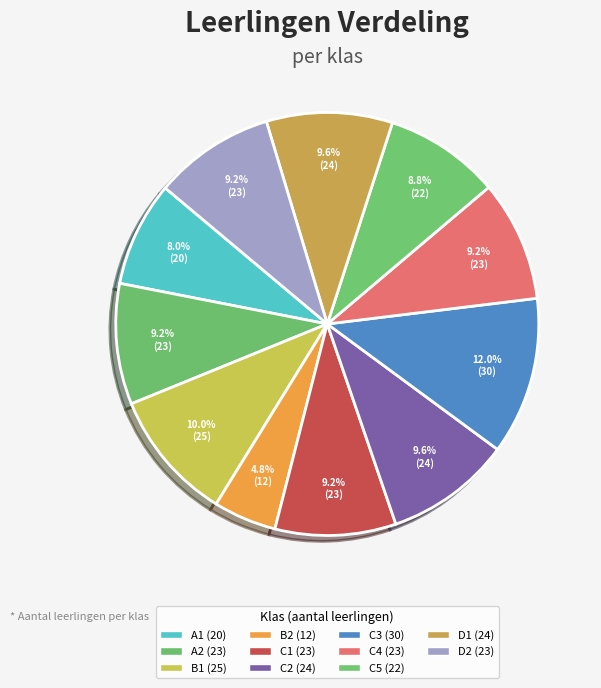

What is the largest slice in the pie chart?

C3